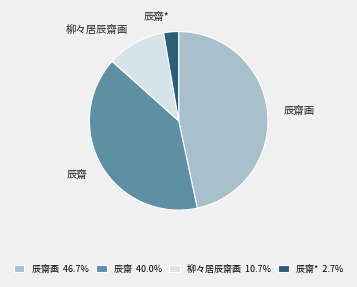

Is the sum of 辰齋* and 辰齋画 greater than half?

No